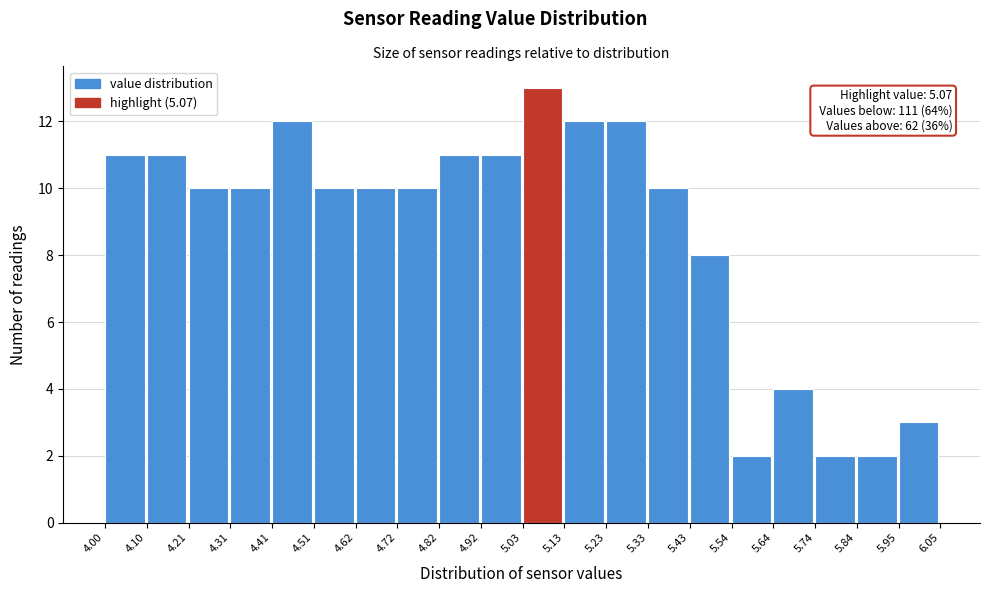

Which range on the x-axis has the tallest bar?

5.03 to 5.13